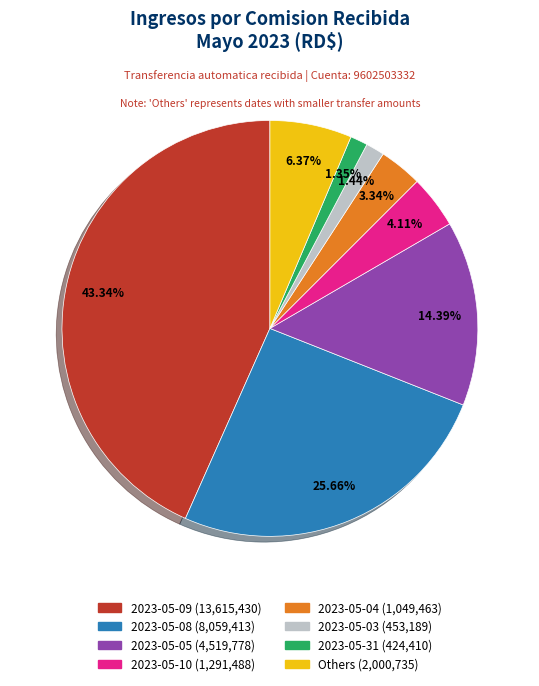

Is there any slice that represents more than half of the pie?

No